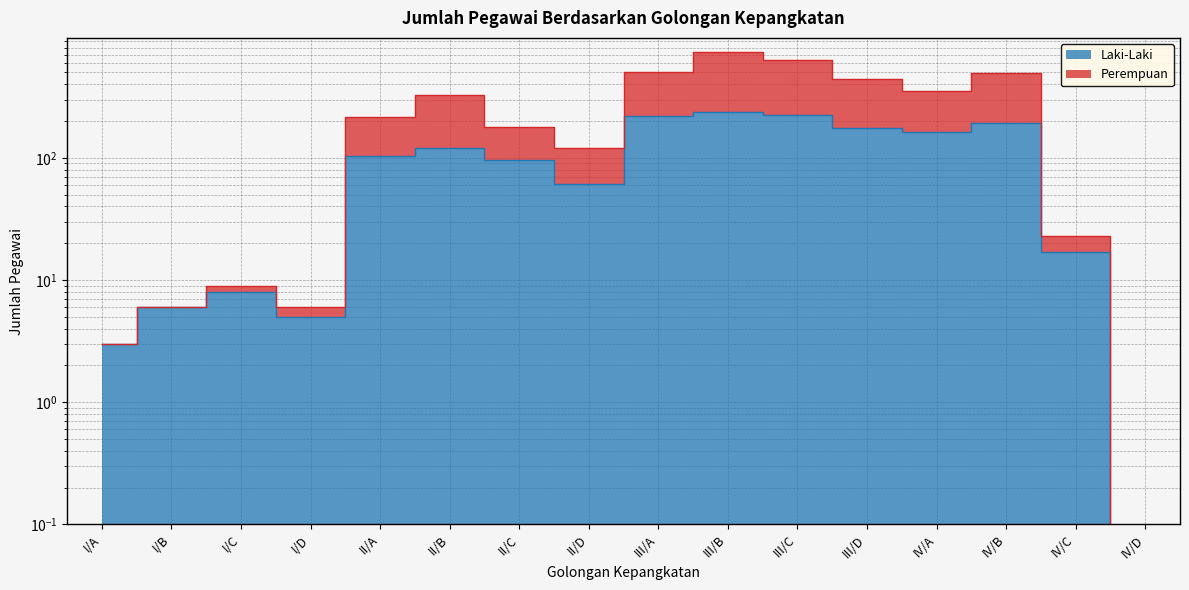

Which category has the lowest value in the Perempuan series?

IV/D